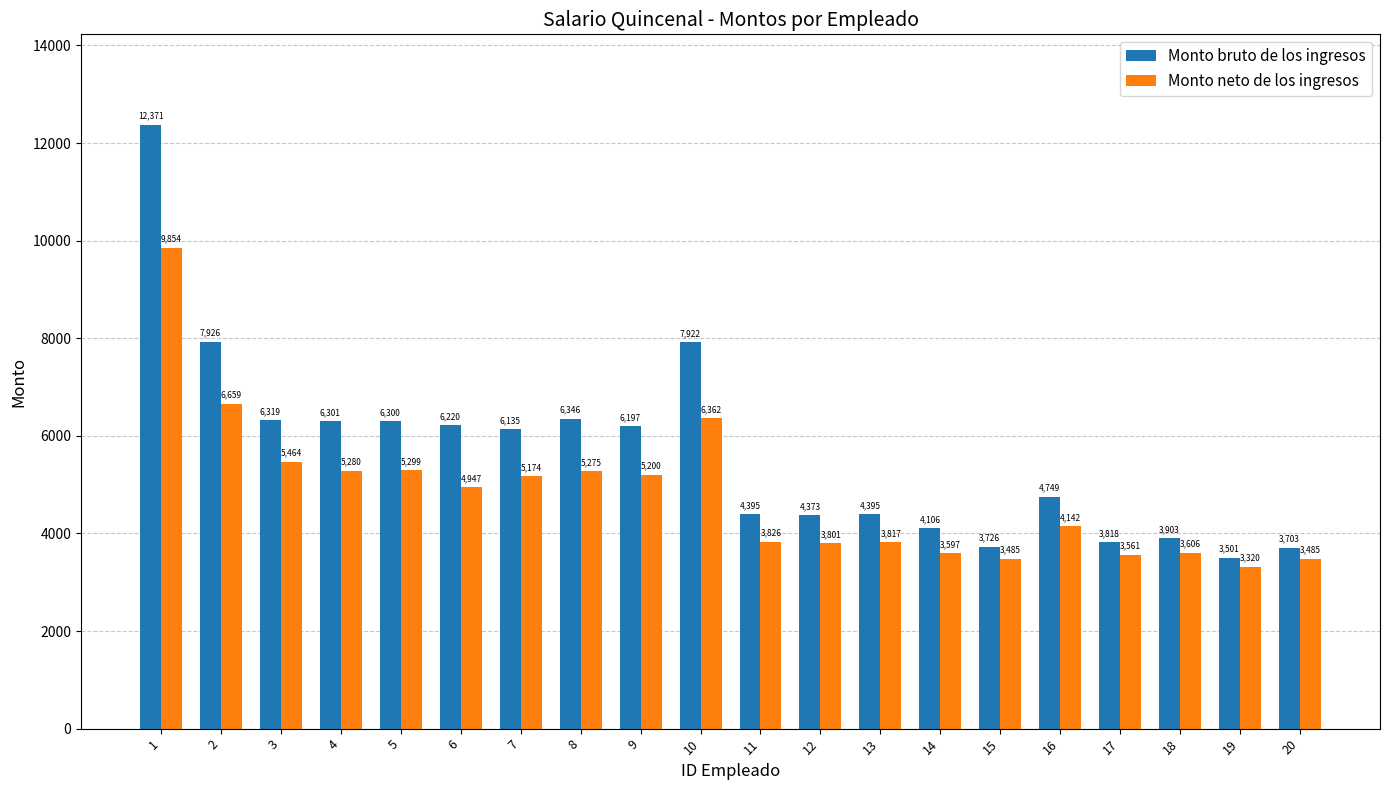

How many categories are shown in the chart?

20